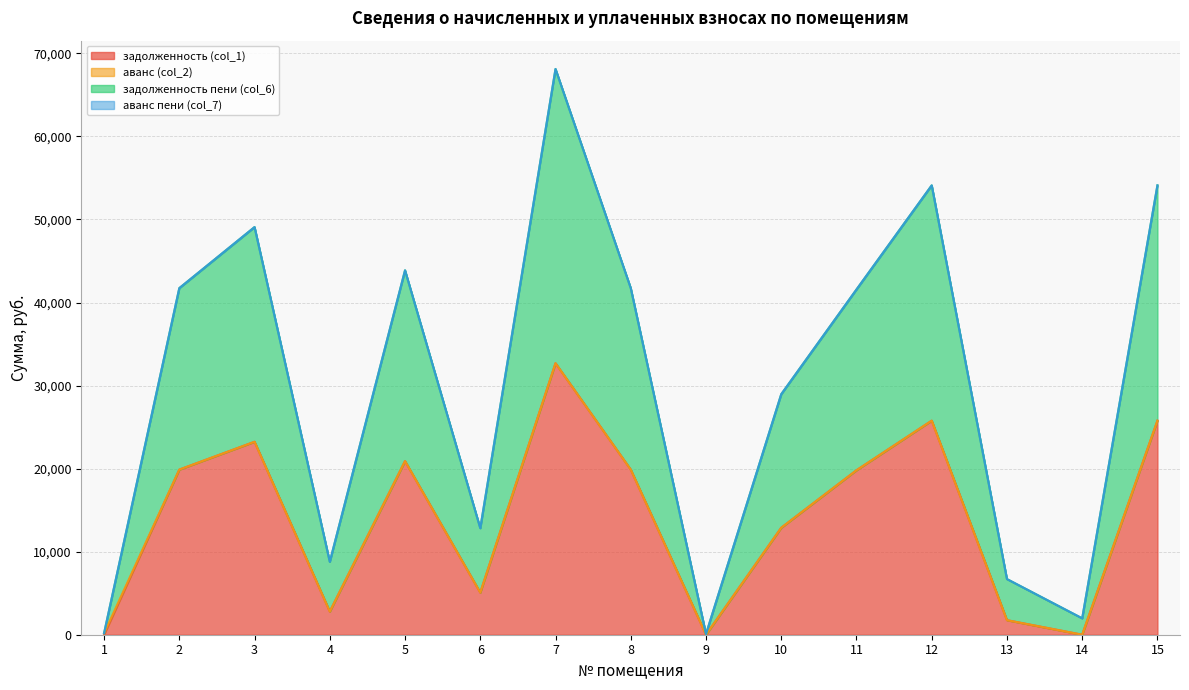

What is the approximate value of задолженность (col_1) at 12?

25772.9